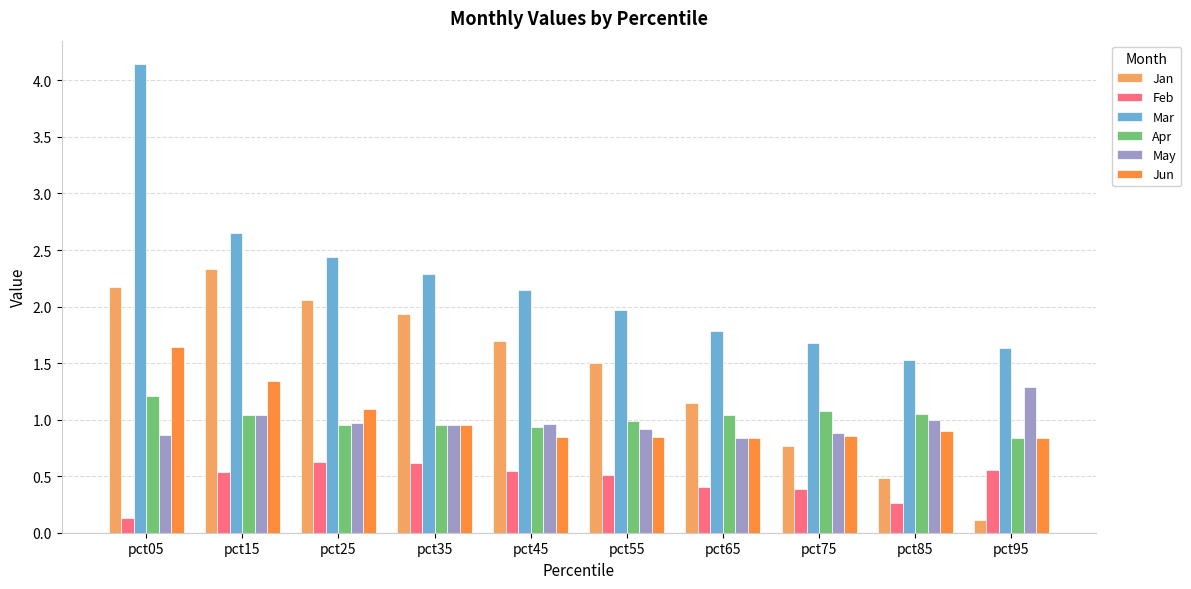

How many bars are there in each group?

6